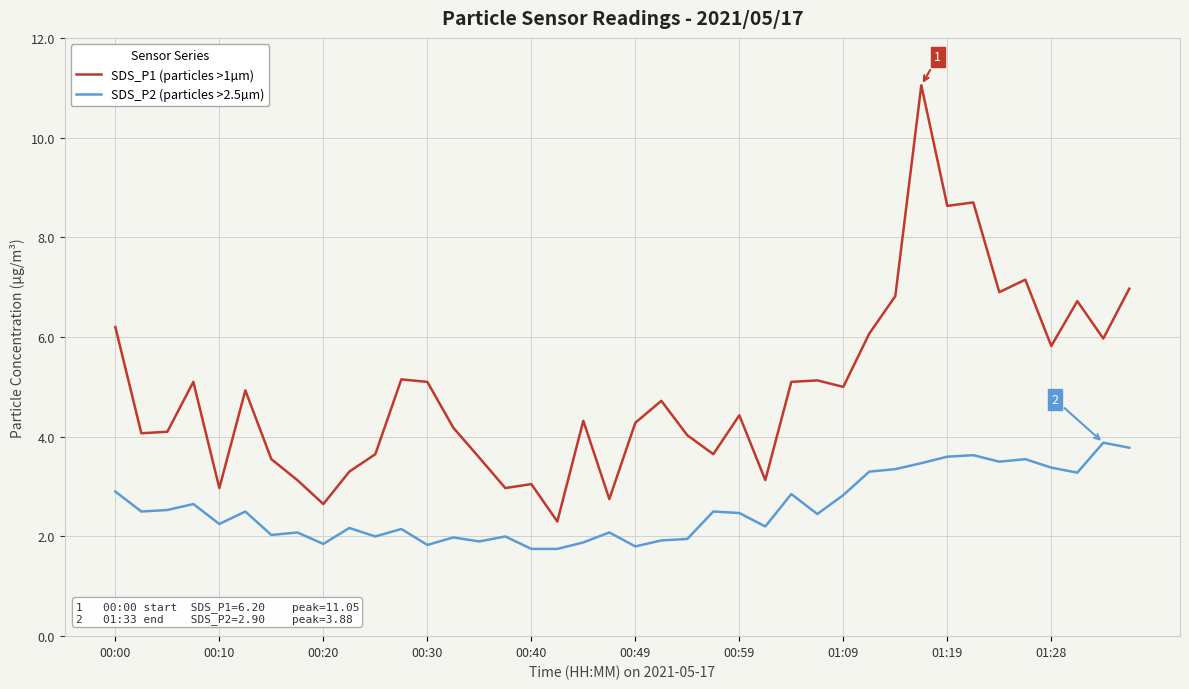

Rank the series by their maximum value, from highest to lowest.

SDS_P1 (particles >1µm), SDS_P2 (particles >2.5µm)